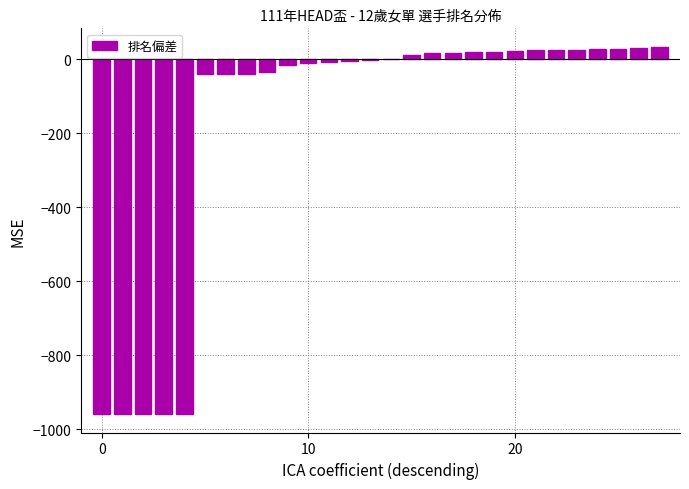

What is the average value?

-167.1